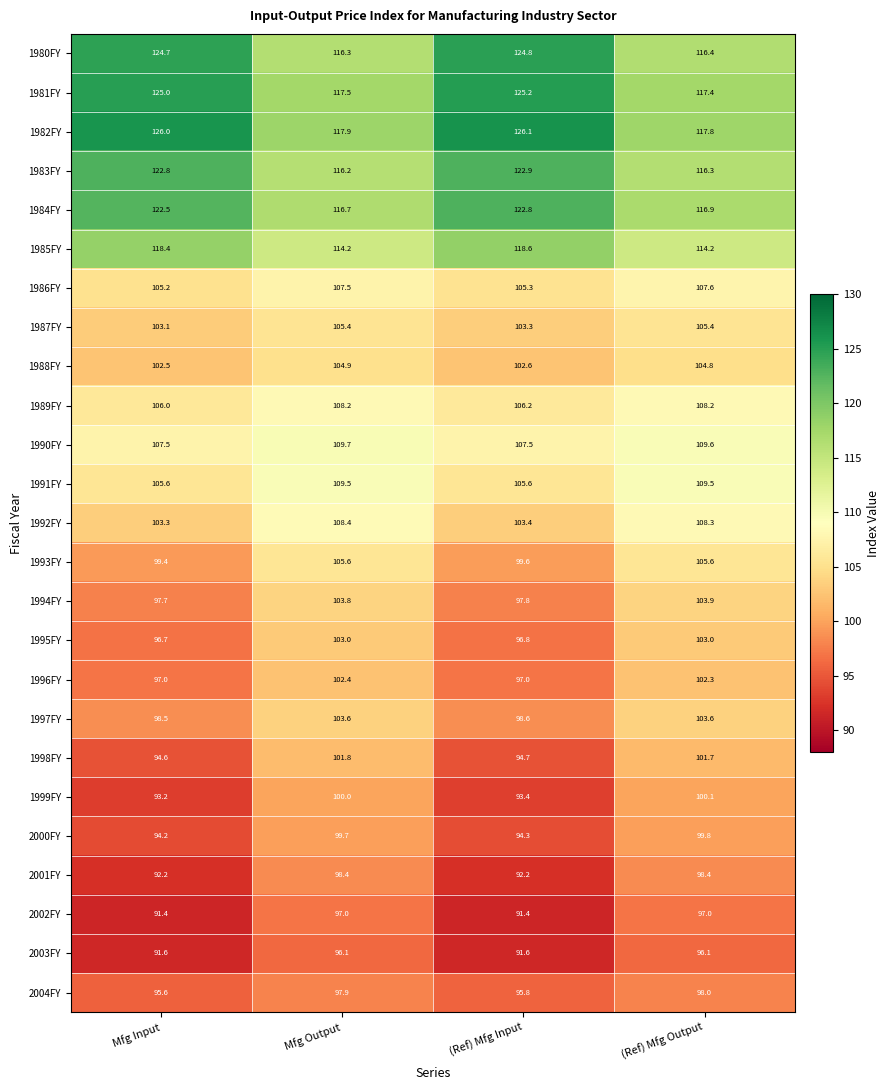

Where does the 2004FY series first go above 97?

Mfg Output